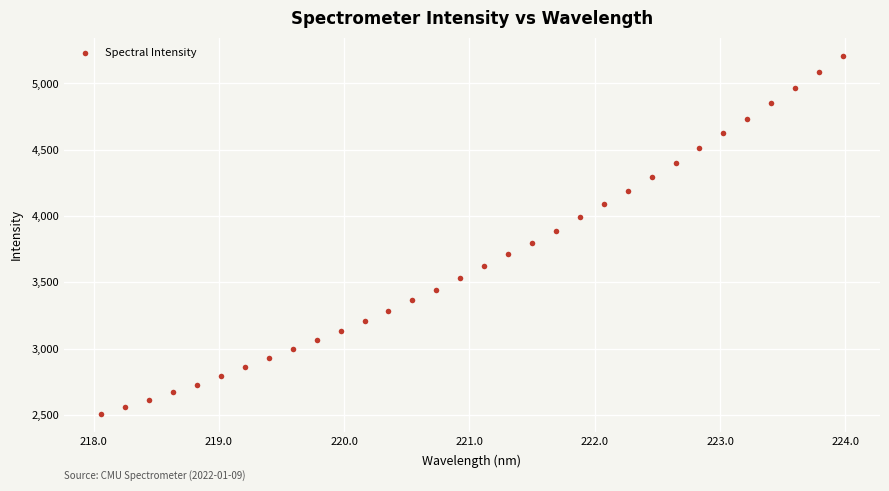

What is the range of X values (max minus min)?

5.9